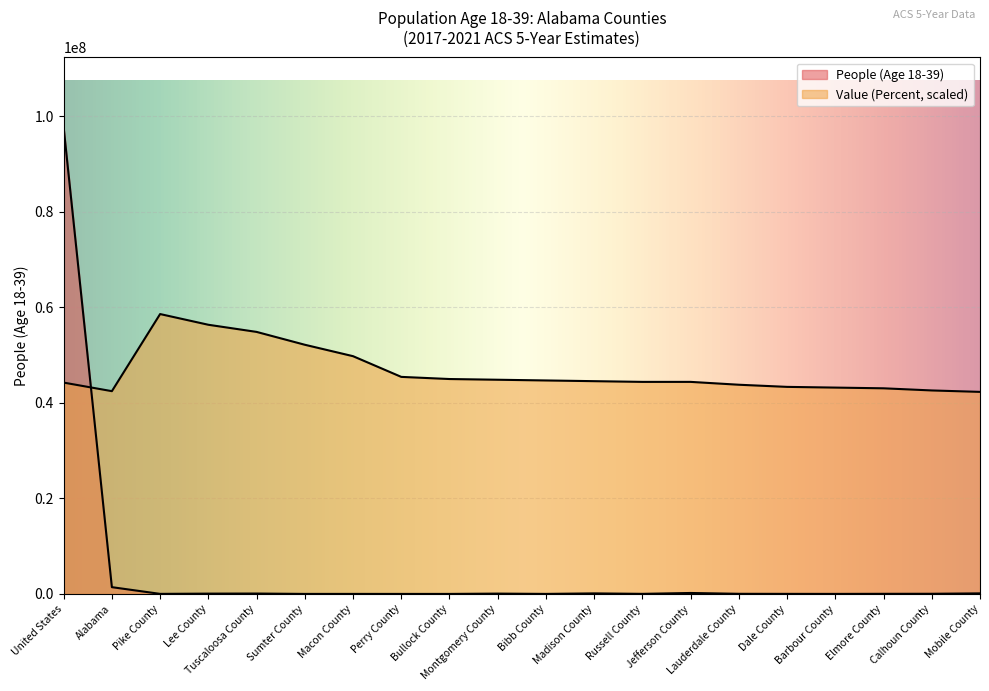

Which series changed the most between Montgomery County and Barbour County?

Value (Percent)